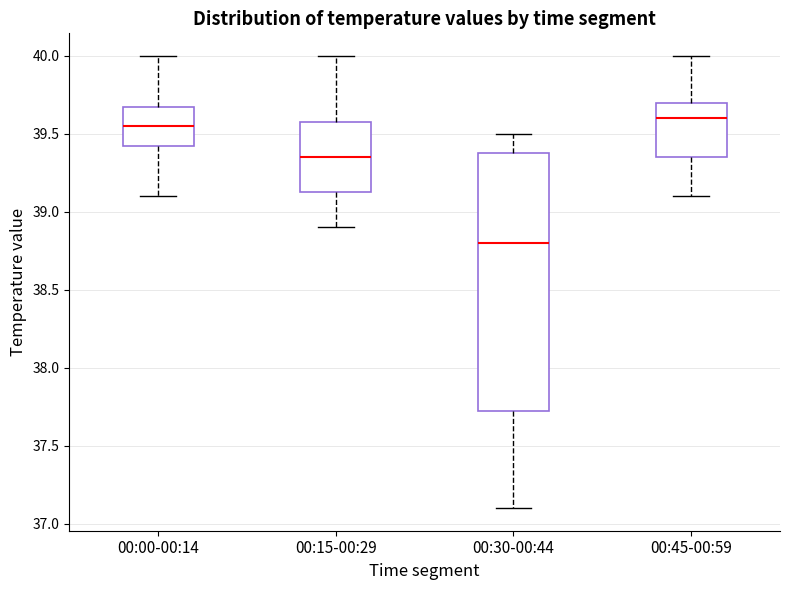

Reading left to right, transcribe this box plot: for each box, give where its median line is, the range the box spans, and where its two whiskers end, as read against the y-axis. The values are not printed on the chart, so give them approximately, as read against the axis.

00:00-00:14: median 39.55, box 39.45 to 39.70, whiskers 39.10 to 40.00
00:15-00:29: median 39.35, box 39.15 to 39.60, whiskers 38.90 to 40.00
00:30-00:44: median 38.80, box 37.75 to 39.40, whiskers 37.10 to 39.50
00:45-00:59: median 39.60, box 39.35 to 39.70, whiskers 39.10 to 40.00